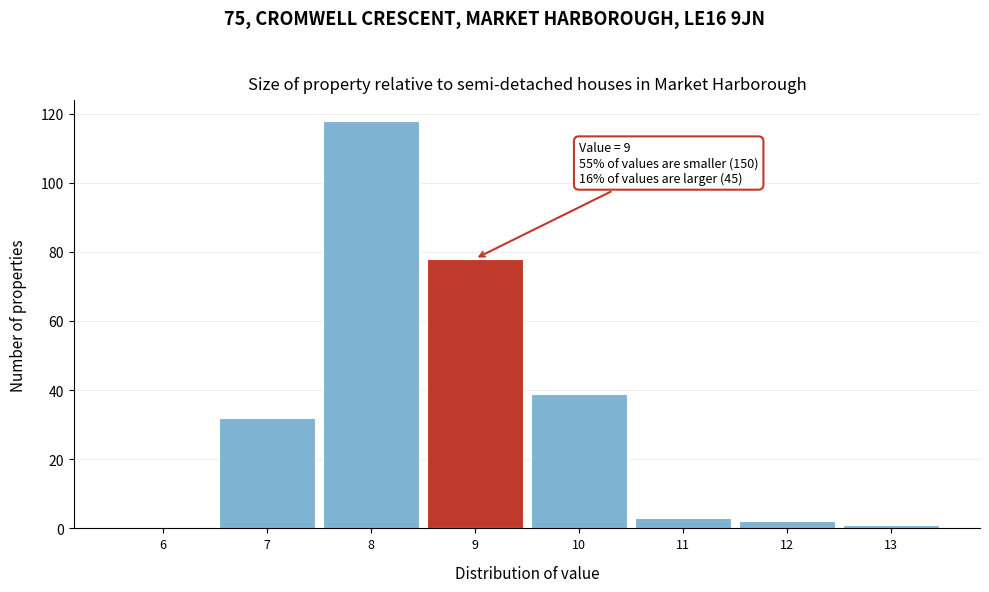

Reading right to left, what are all the values shown in this chart?

13=1	12=2	11=3	10=39	9=78	8=118	7=32	6=0